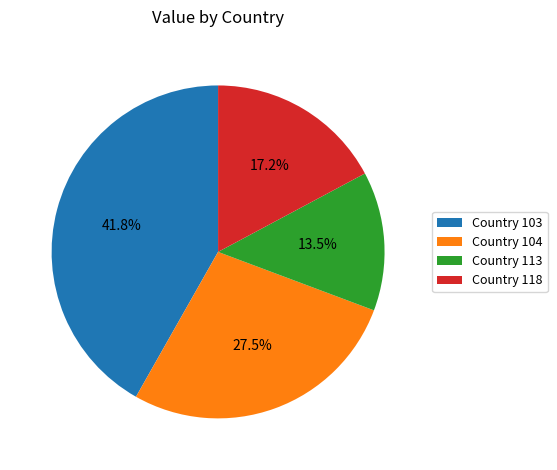

How many slices are in this pie chart?

4